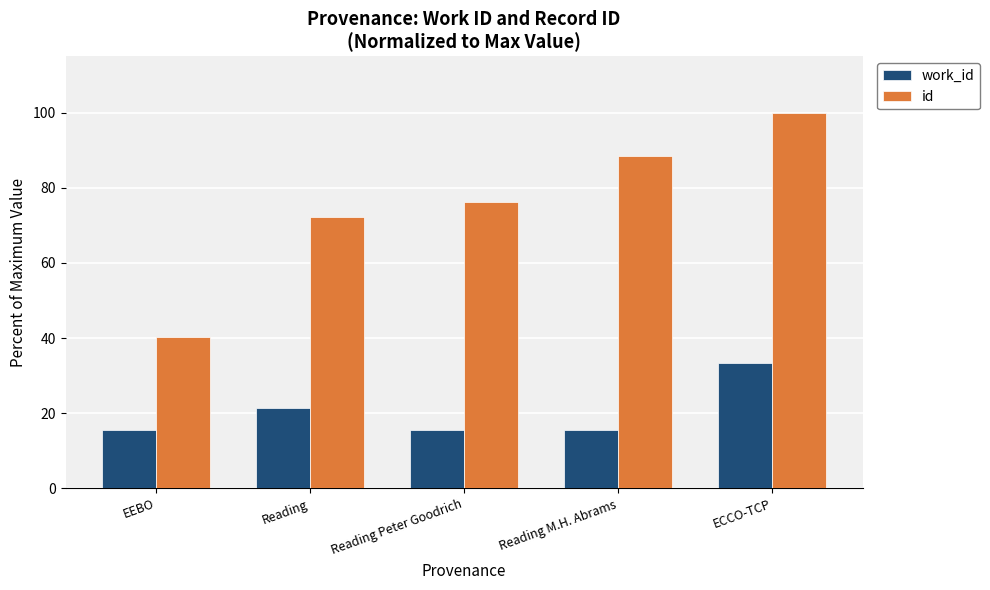

What is the sum of the work_id values at EEBO and Reading M.H. Abrams?

31.1